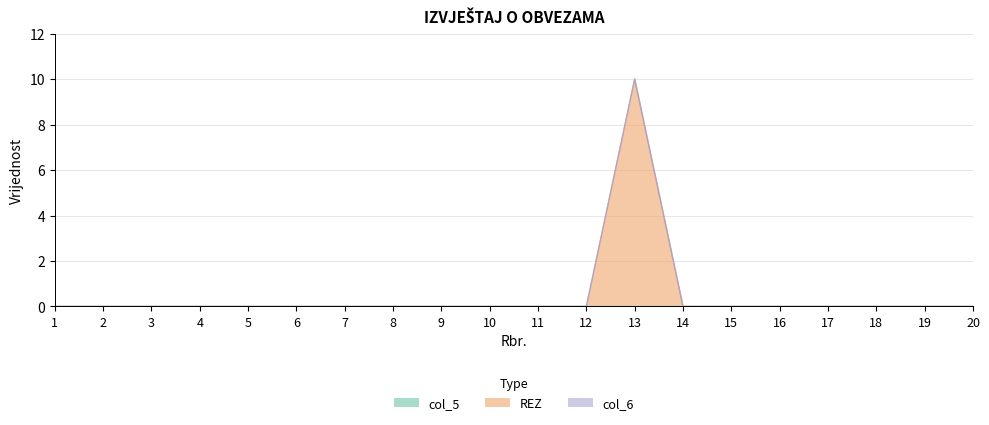

Does the chart have visible grid lines?

Yes